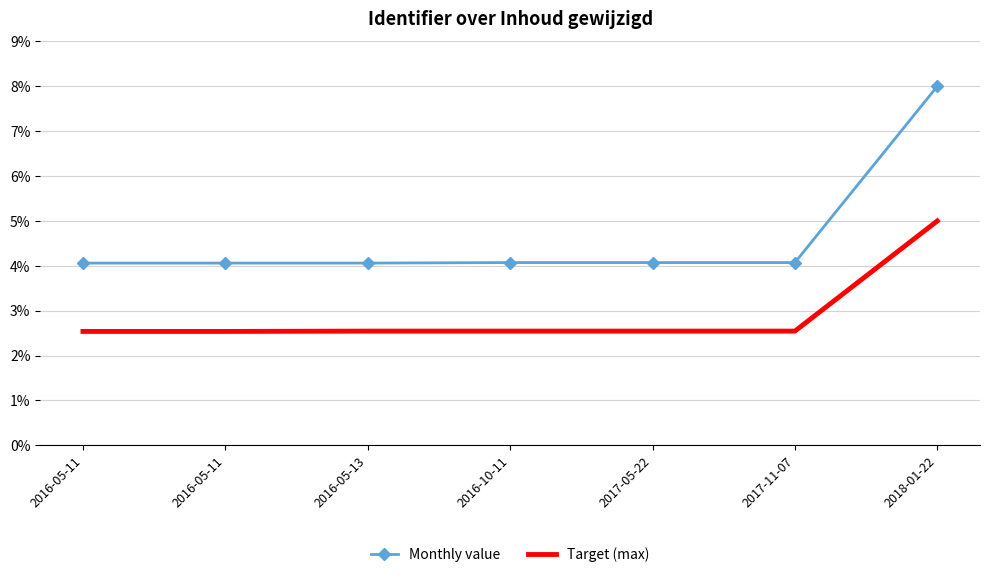

The value of Monthly value at 2018-01-22 is 8.0. True or false?

True